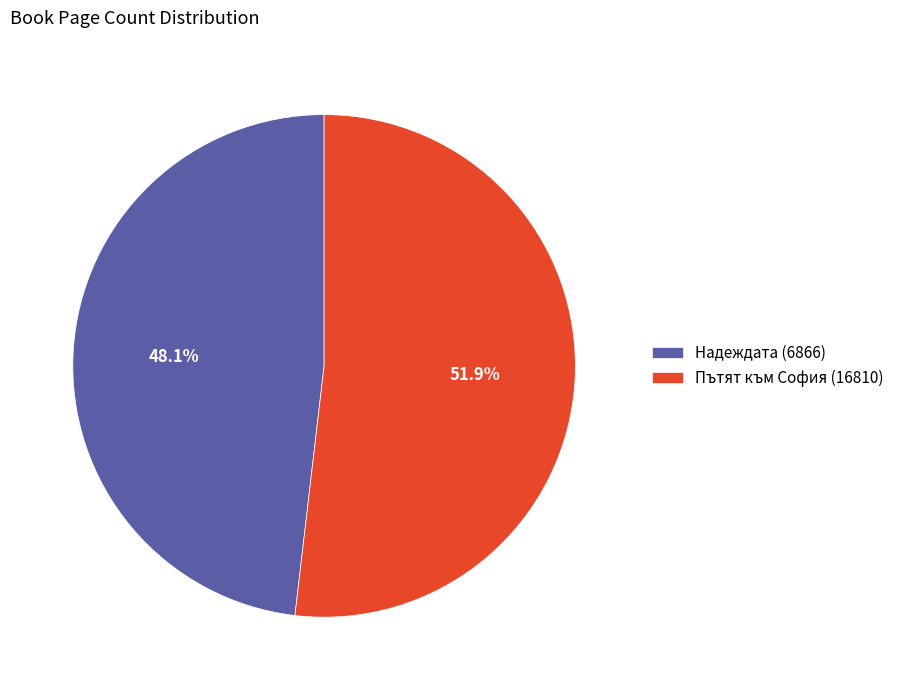

Which has a higher value, Надеждата (6866) or Пътят към София (16810)?

Пътят към София (16810)